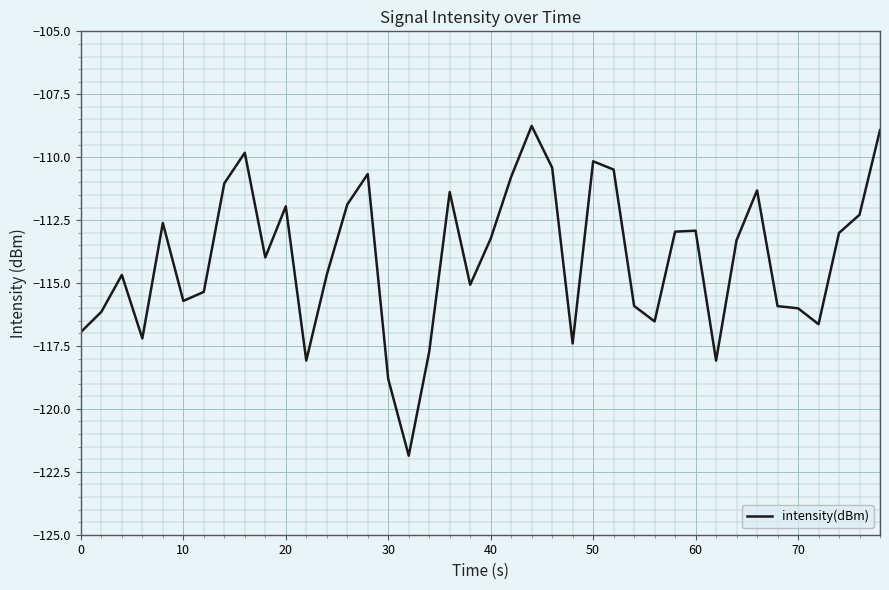

What is the greatest value displayed?

-108.8